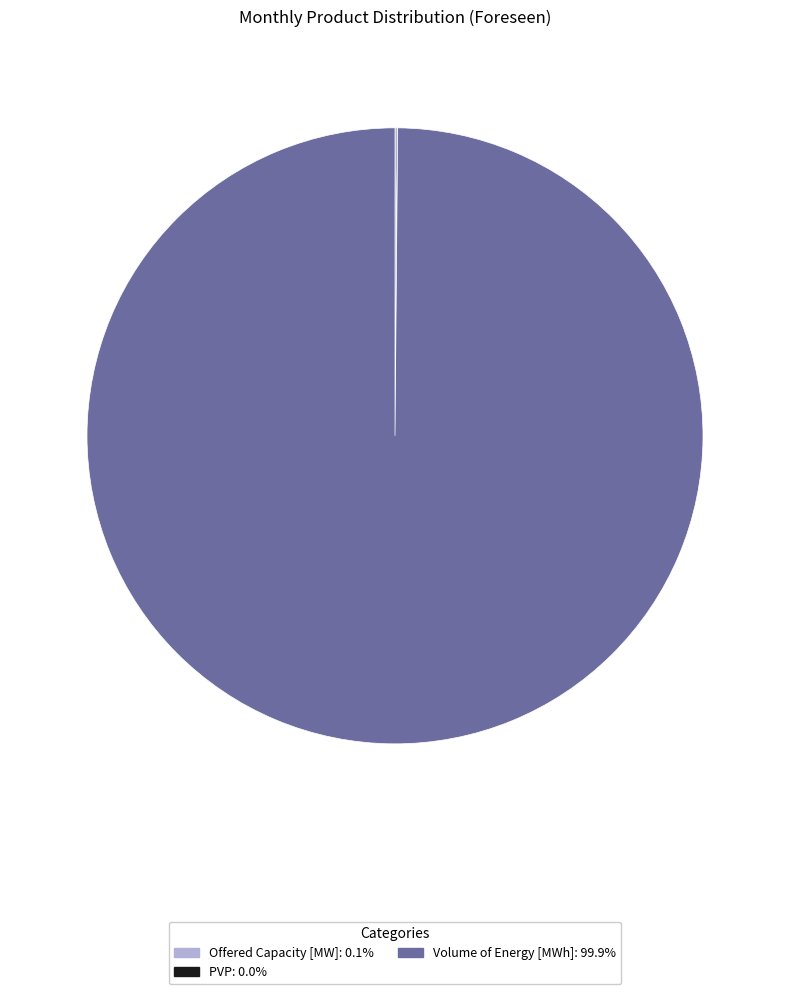

Does Volume of Energy [MWh] account for over 50% of the chart?

Yes